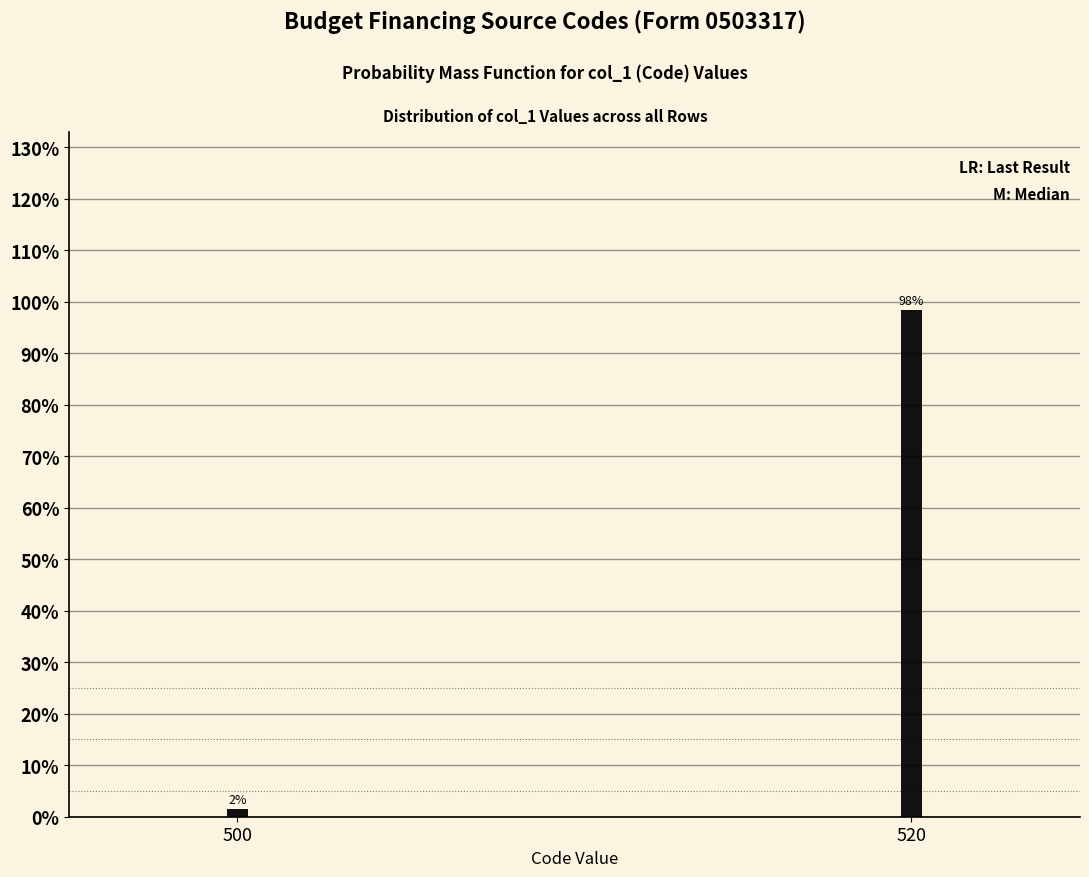

Which has a higher value, 520 or 500?

520